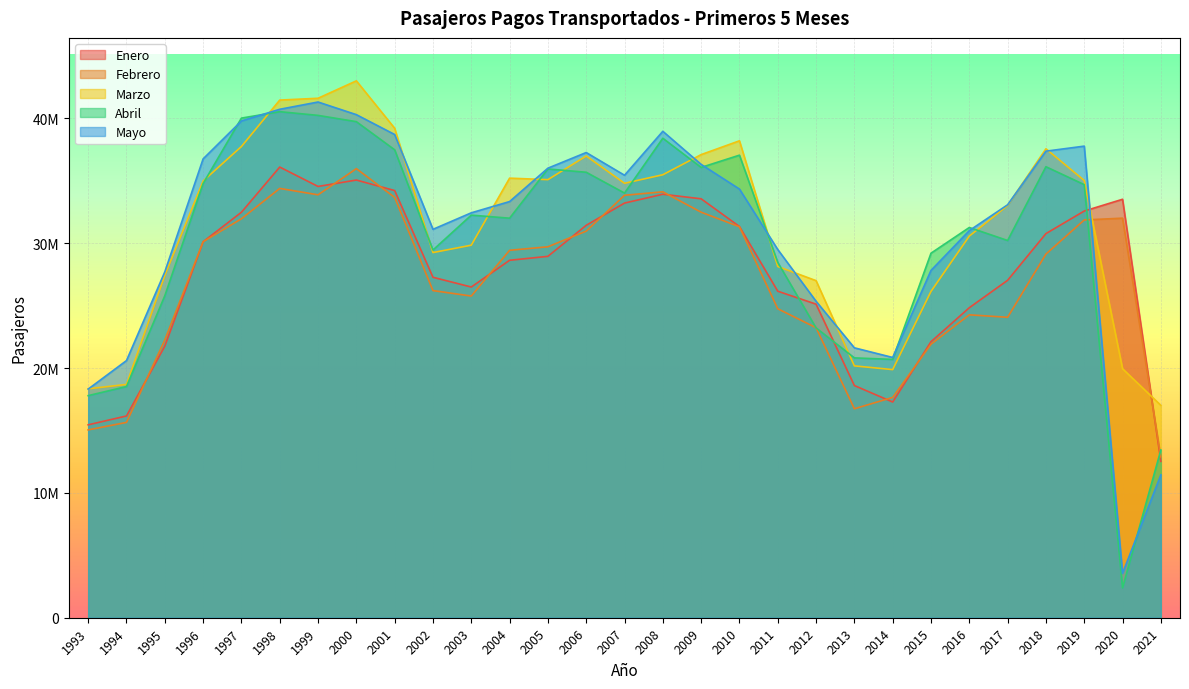

Rank the categories by Enero value from lowest to highest.

2021, 1993, 1994, 2014, 2013, 1995, 2015, 2016, 2012, 2011, 2003, 2017, 2002, 2004, 2005, 1996, 2018, 2010, 2006, 1997, 2019, 2007, 2020, 2009, 2008, 2001, 1999, 2000, 1998